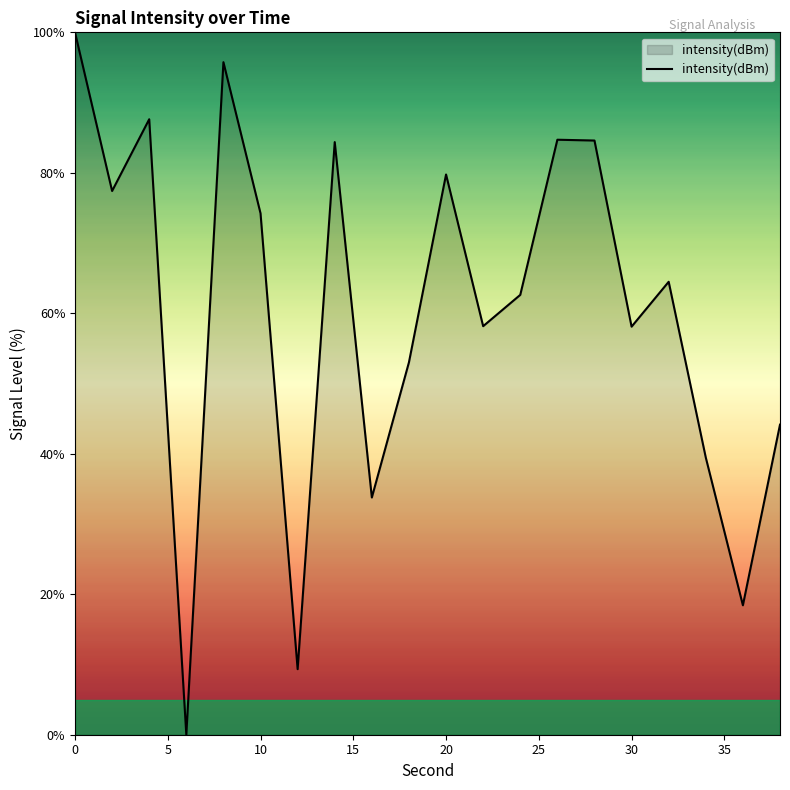

How many interior local peaks (higher than both neighbors) does the data have?

6